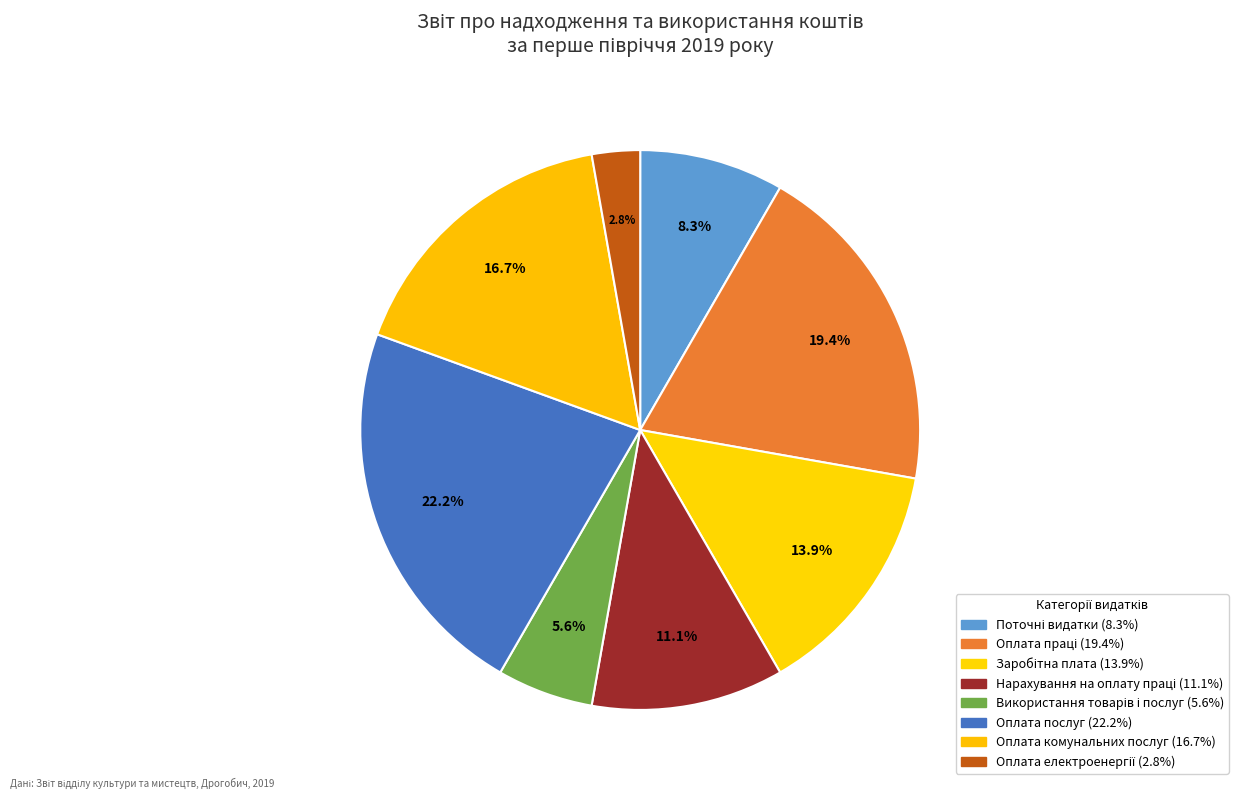

What percentage is the Заробітна плата slice, to the nearest percent?

14%